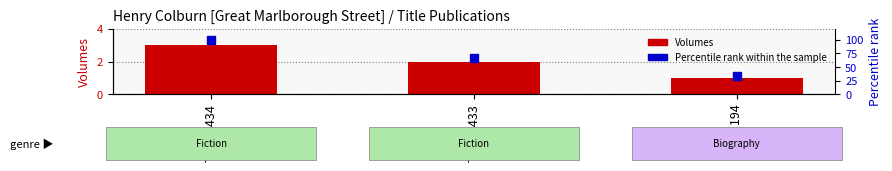

What is the difference between the Percentile rank within the sample values at Title 194 and Title 1434?

67